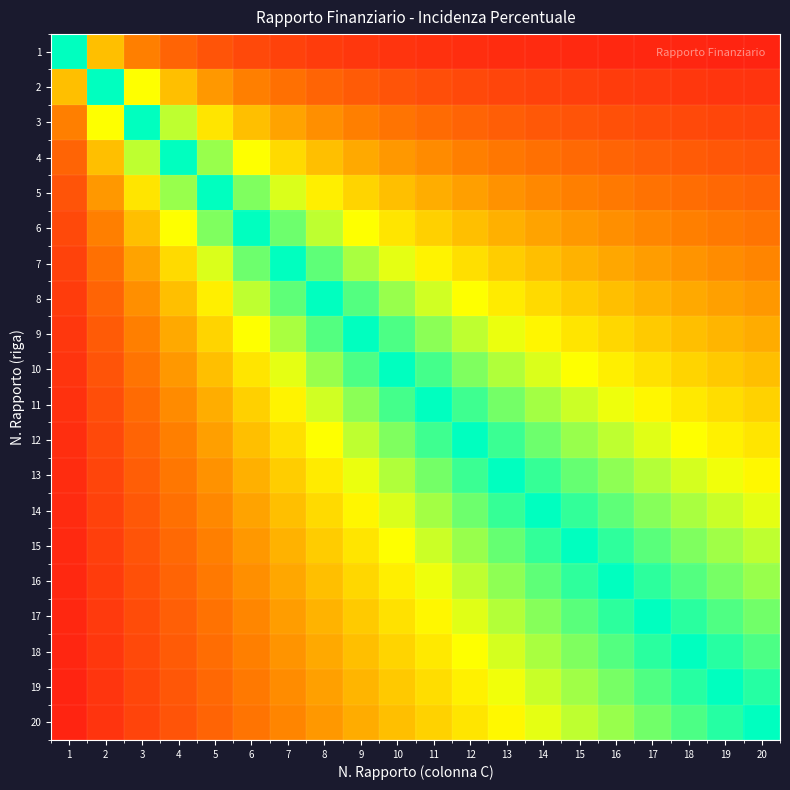

At which category is the sum across all series the highest?

12